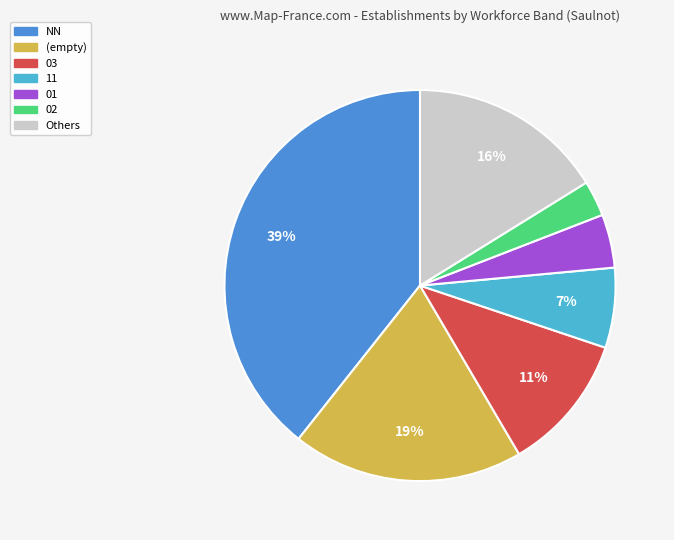

To the nearest percent, what is the average slice percentage?

14%